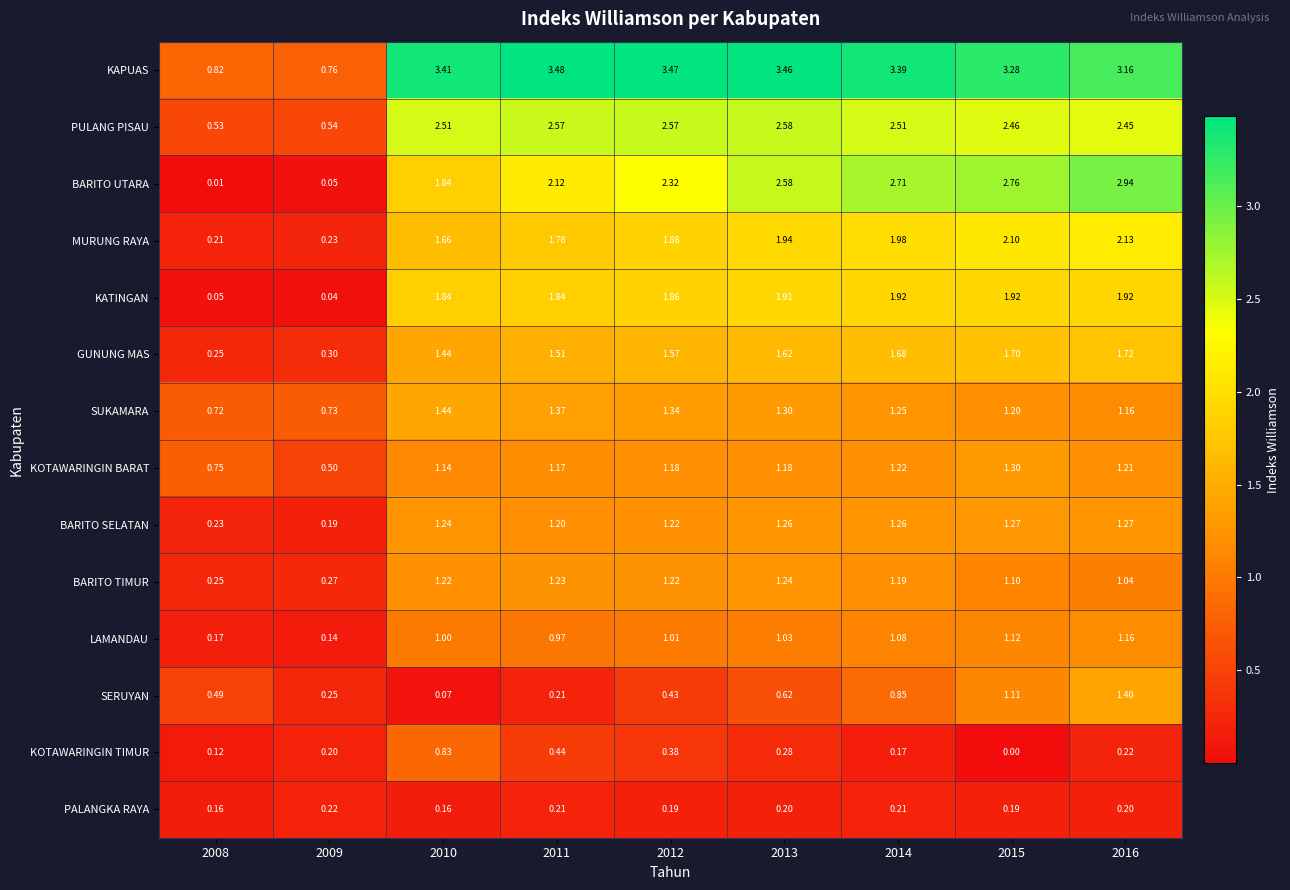

Between 2008 and 2013, which series saw the biggest shift?

KAPUAS